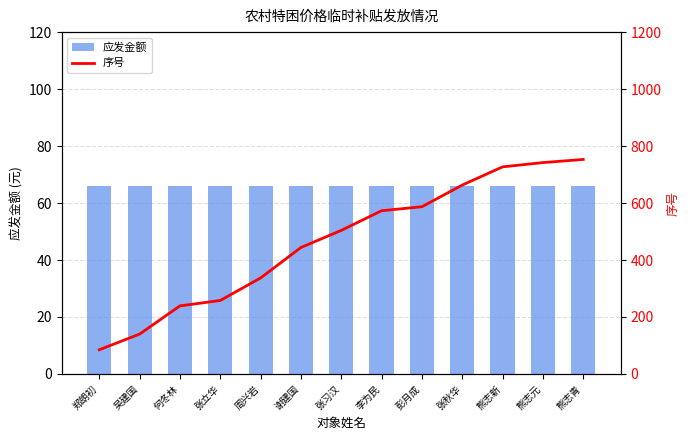

Rank the series at 吴建国 from highest to lowest value.

序号, 应发金额